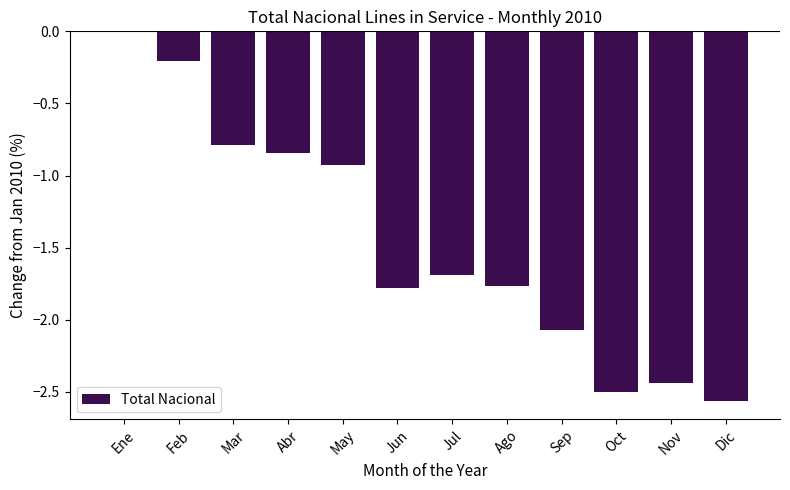

At which label does the data first exceed -1?

Ene